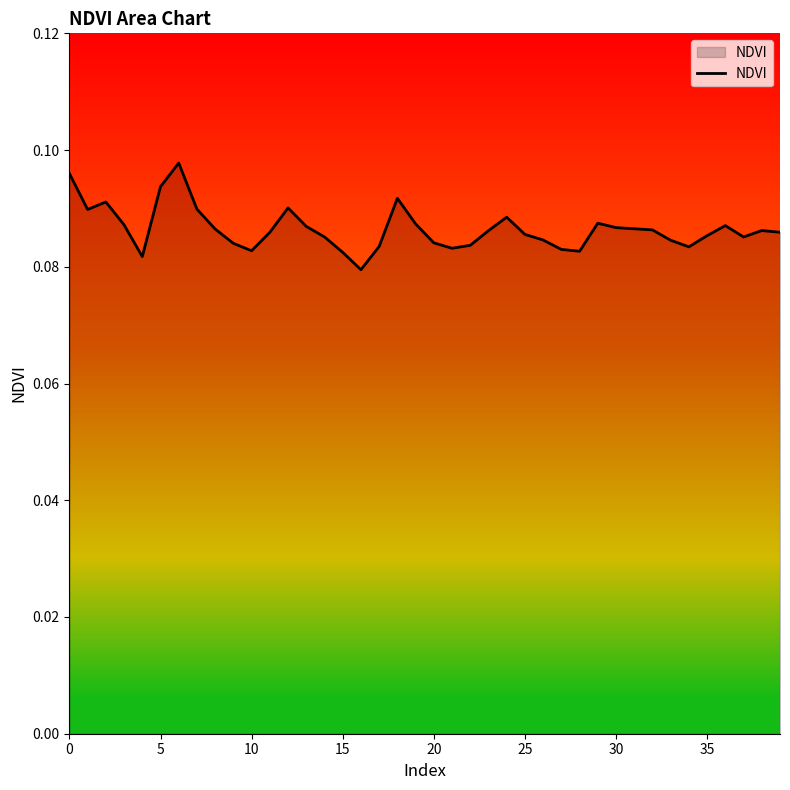

What is the maximum value shown in the chart?

0.1